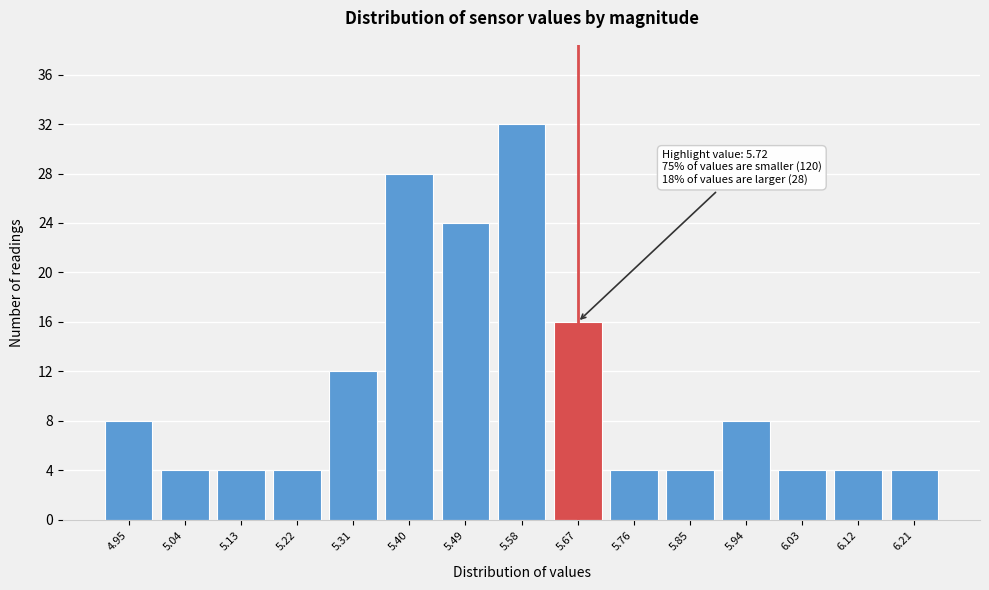

Reading left to right, extract all data points from this chart.

8	4	4	4	12	28	24	32	16	4	4	8	4	4	4